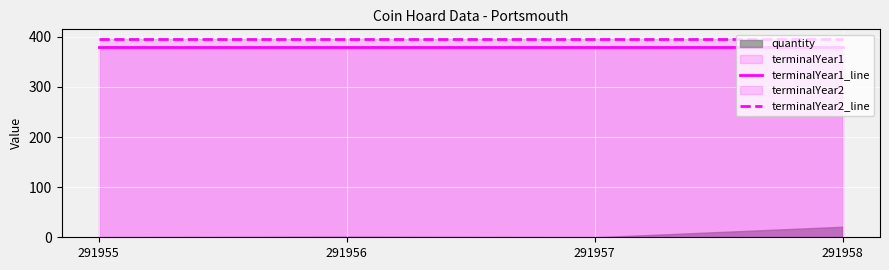

Reading left to right, transcribe all the data shown in this chart.

terminalYear1_line: 379	379	379	379
terminalYear2_line: 395	395	395	395